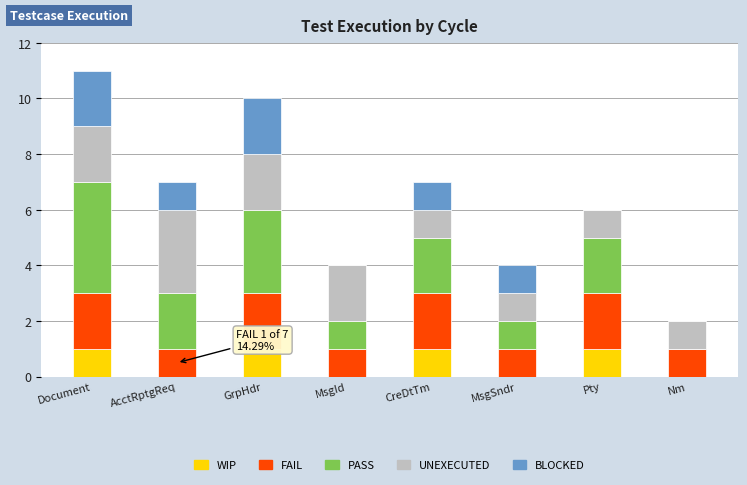

Does the chart contain stacked bars?

Yes